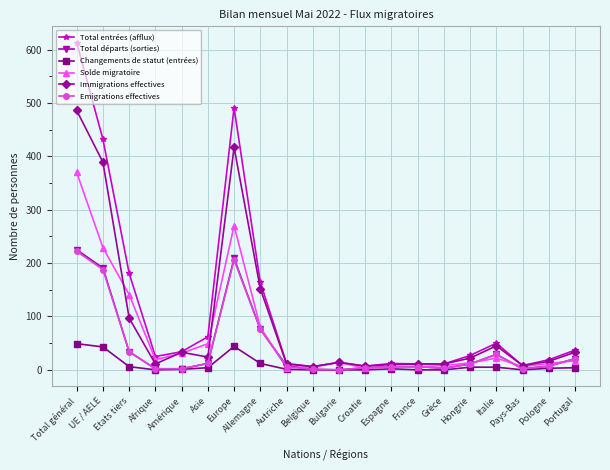

The Total entrées (afflux) series shows 491 at Europe. True or false?

True